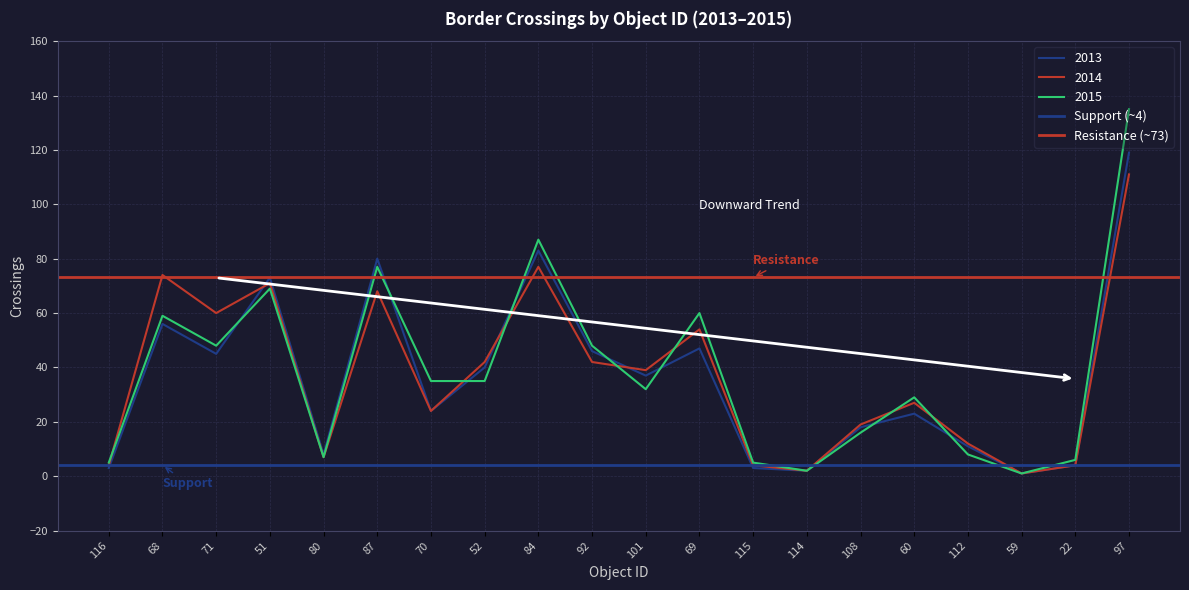

Which series has the widest spread of values?

Support (~4)